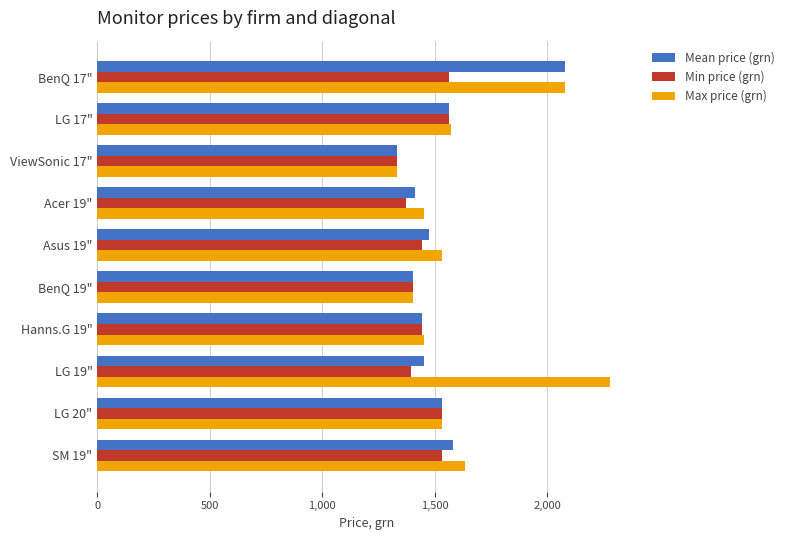

At which category does the chart reach its peak across all series?

LG 19"